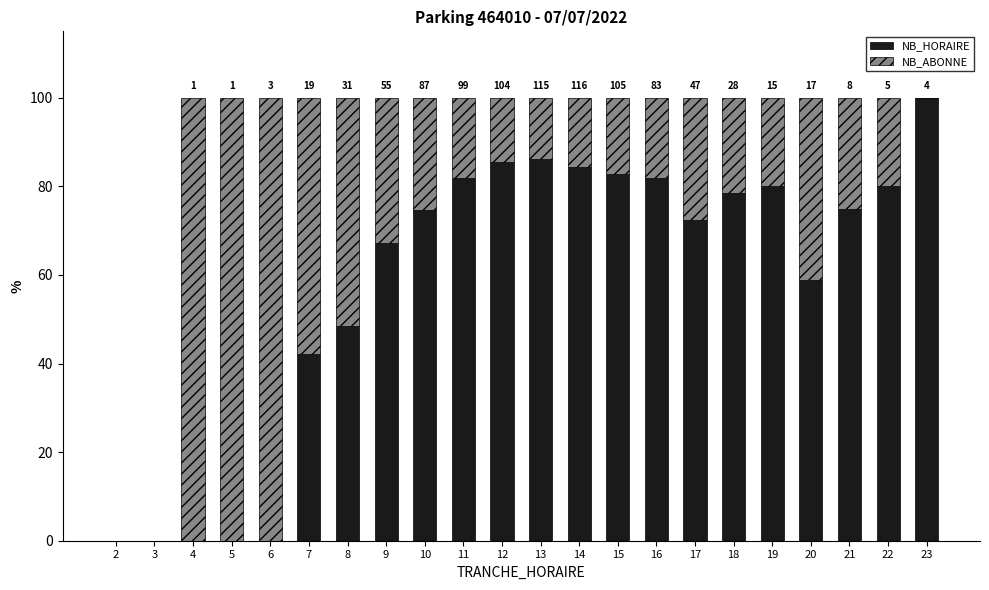

What is the sum of the NB_HORAIRE values at 11 and 22?

161.8